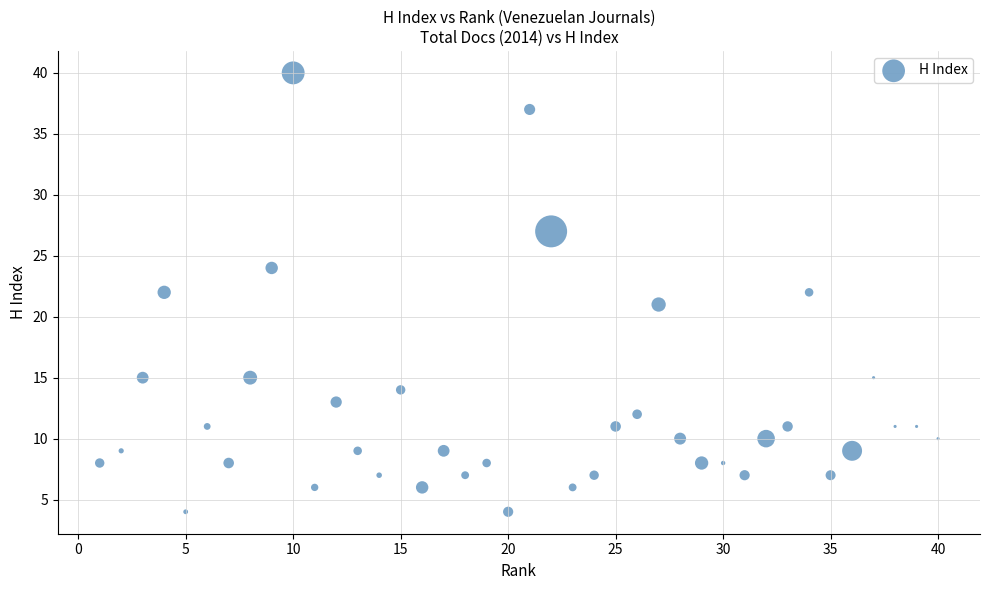

What is the range of X values (max minus min)?

39